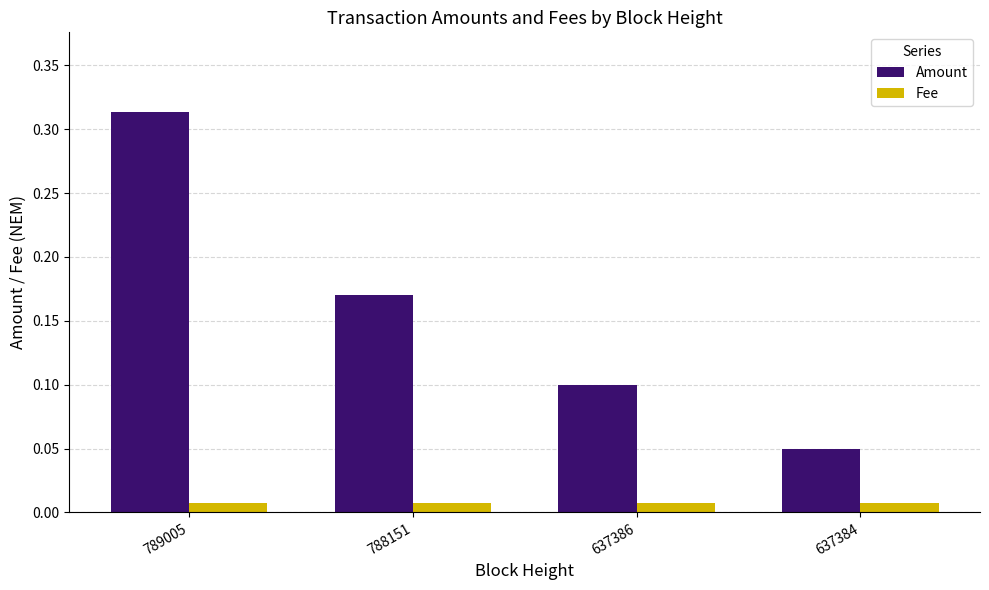

Which series has the largest range (max minus min)?

Amount